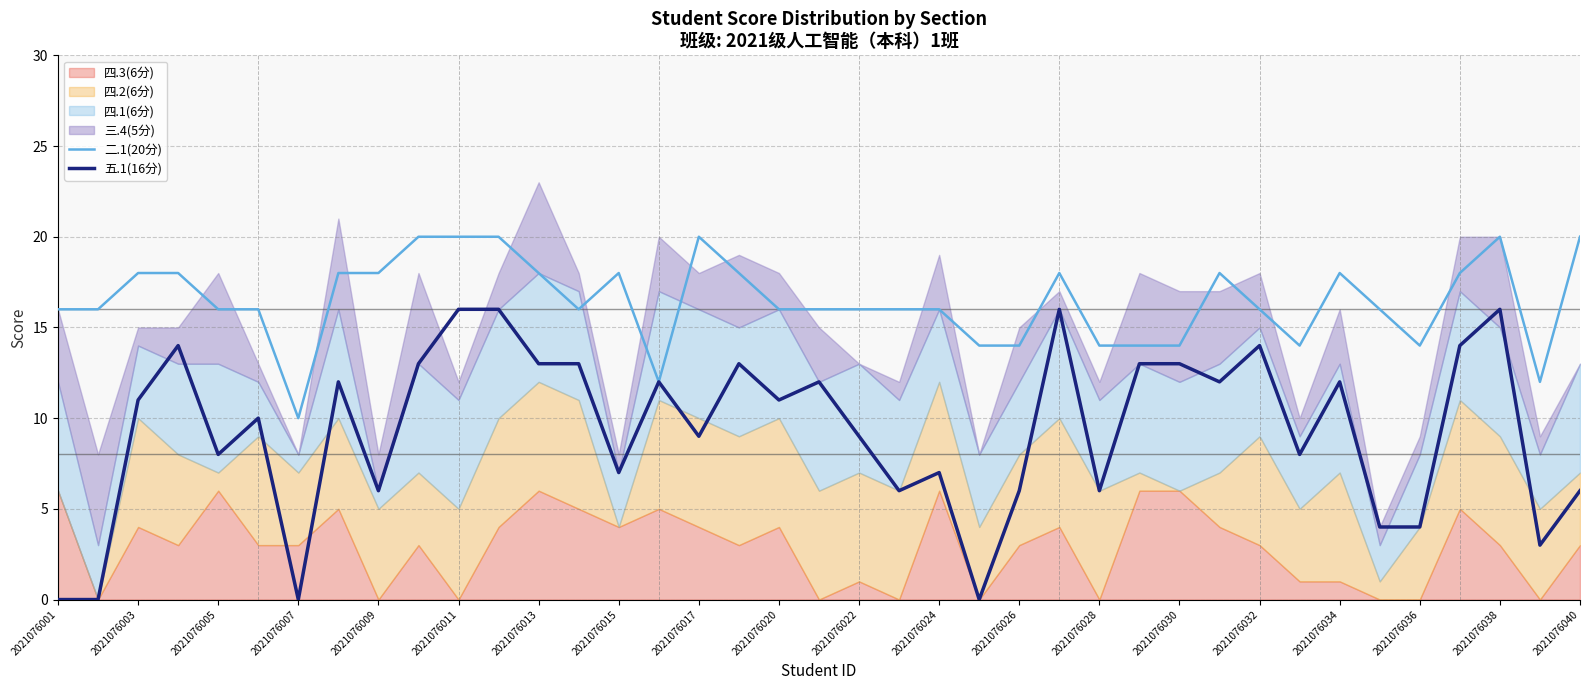

True or false: 五.1(16分) has a value of 8 at 2021076005.

True